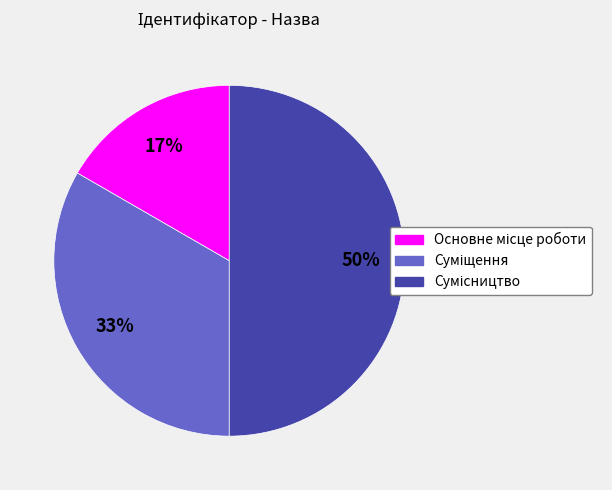

To the nearest percent, what is the average slice percentage?

33%